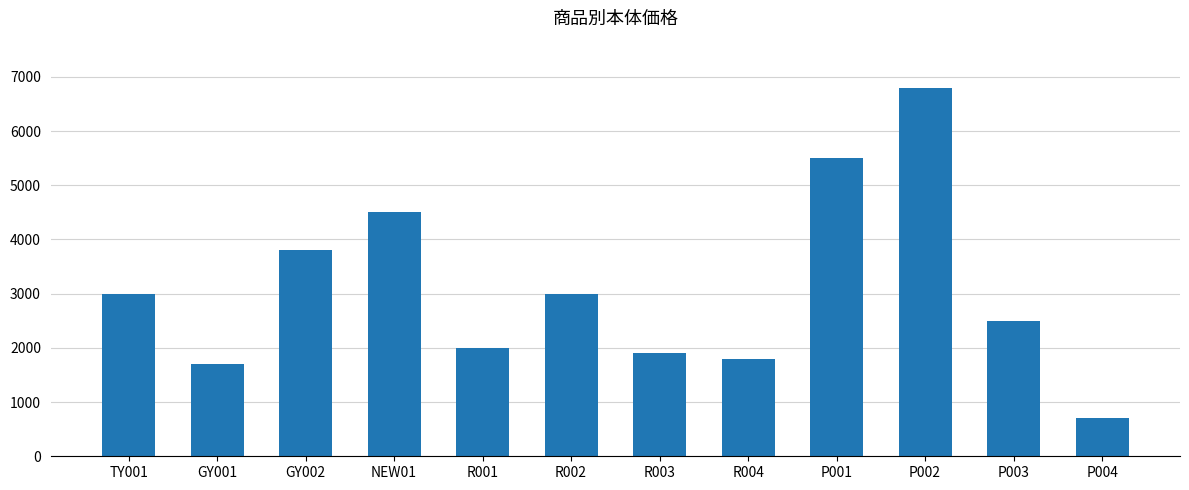

What value does the data have at TY001?

3000